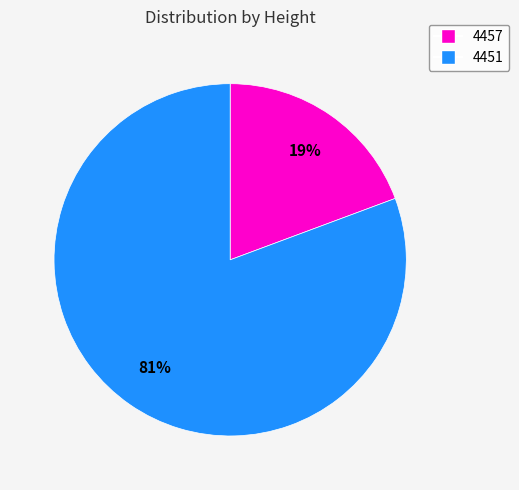

Which category has the biggest portion of the pie?

4451